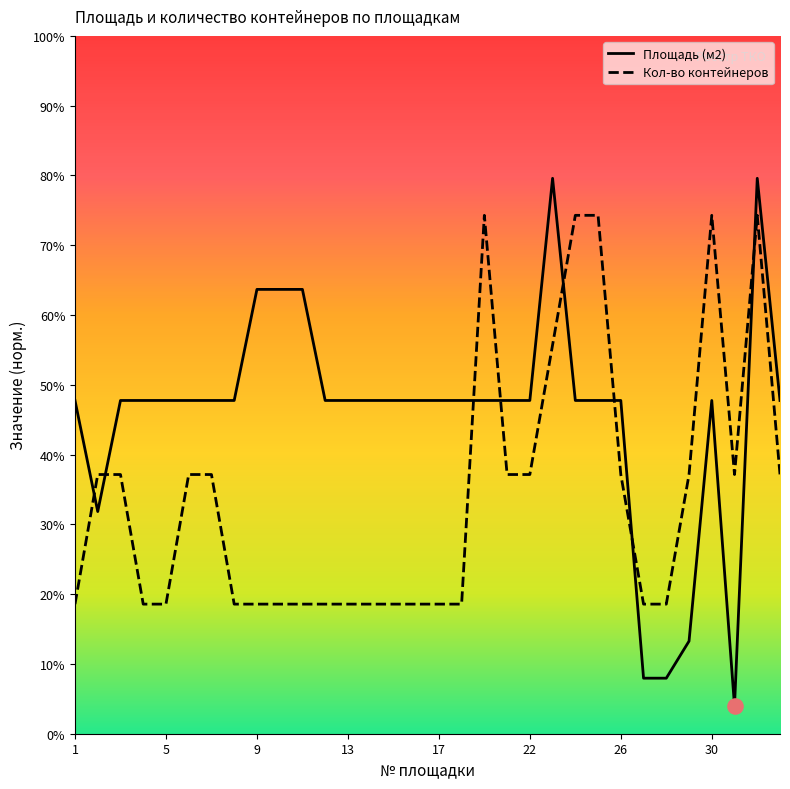

Does the chart have visible grid lines?

No